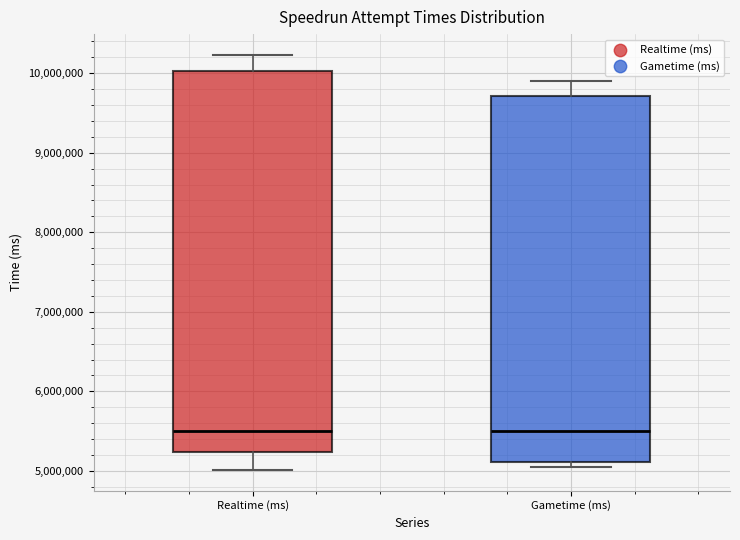

Reading left to right, transcribe this box plot: for each box, give where its median line is, the range the box spans, and where its two whiskers end, as read against the y-axis. The values are not printed on the chart, so give them approximately, as read against the axis.

Realtime (ms): median 5500000, box 5200000 to 10000000, whiskers 5000000 to 10200000
Gametime (ms): median 5500000, box 5100000 to 9700000, whiskers 5000000 to 9900000